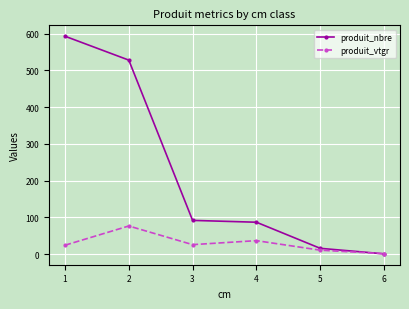

Which series has the largest range (max minus min)?

produit_nbre